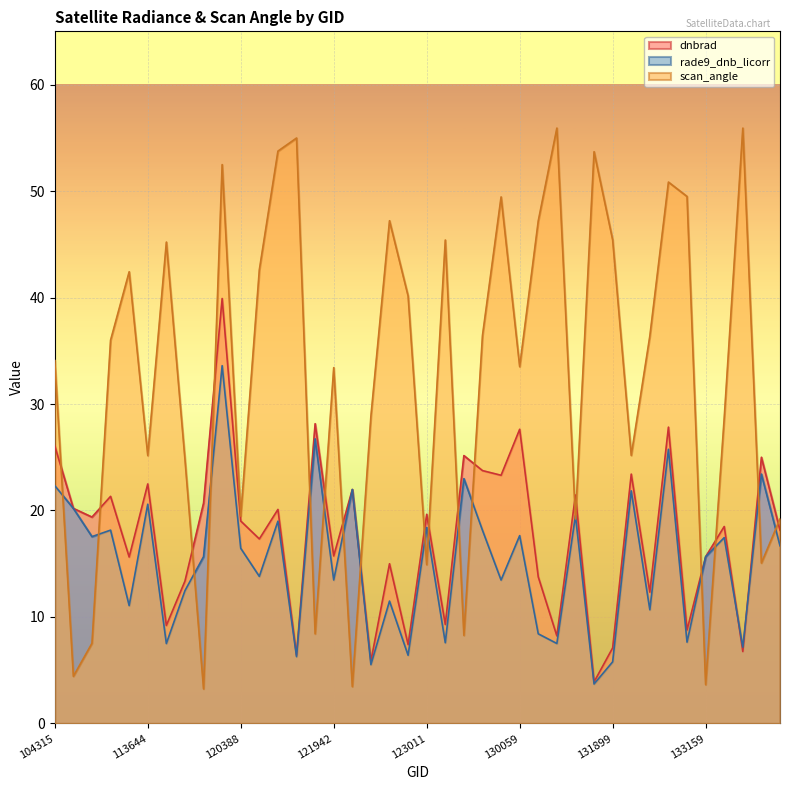

At which category does scan_angle reach its first local peak?

113127